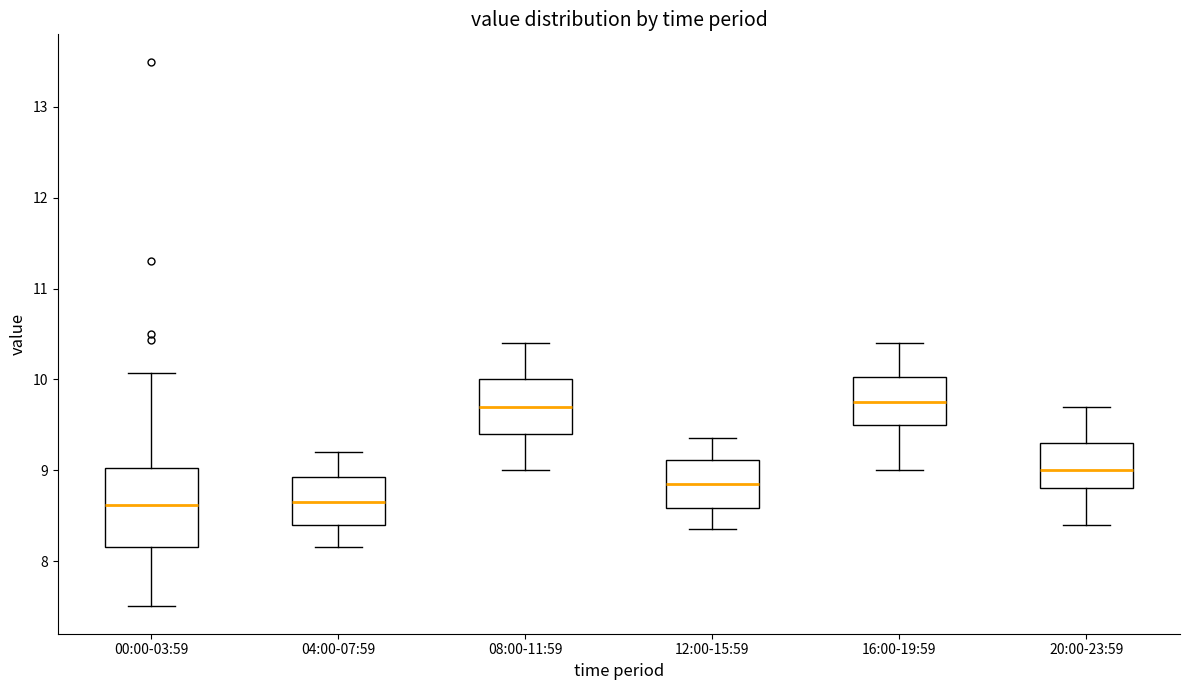

Where is the upper edge of the box for 08:00-11:59 on the y-axis? The values are not printed on the chart, so give them approximately, as read against the axis.

10.0